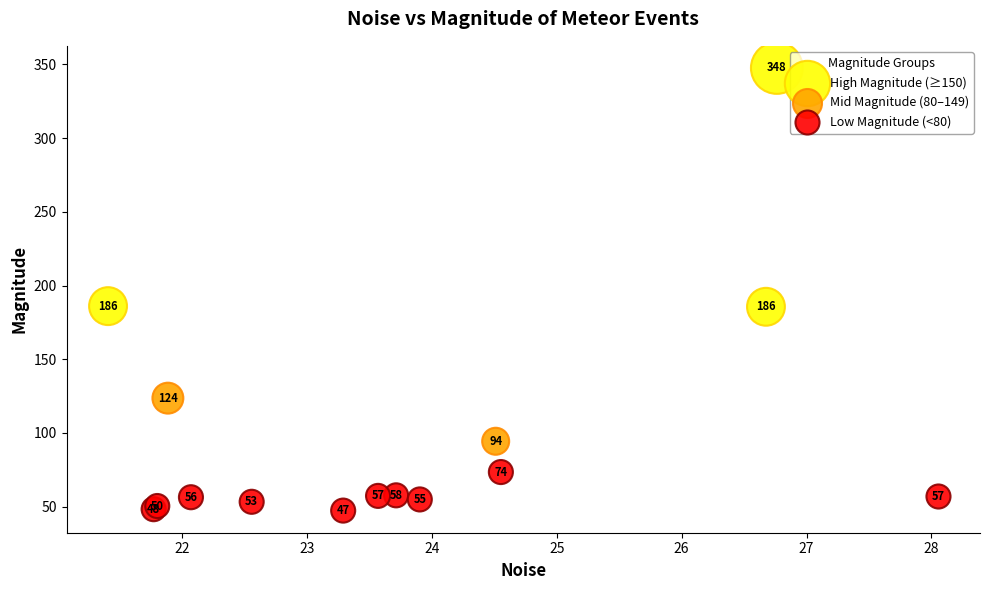

Which series reaches the maximum Y coordinate?

High Magnitude (≥150)